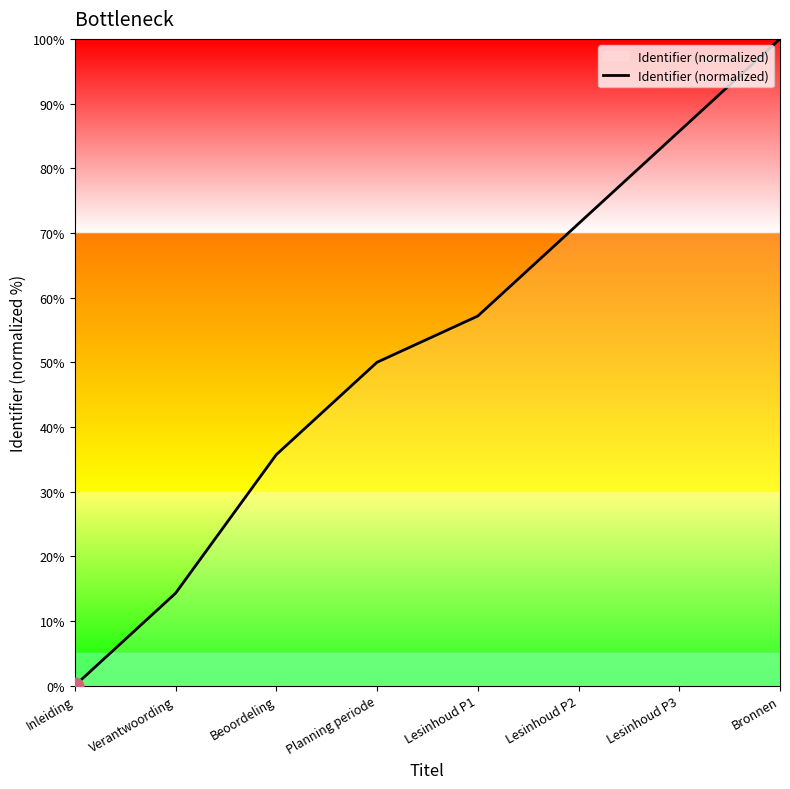

Does the chart display data point markers on the line(s)?

No